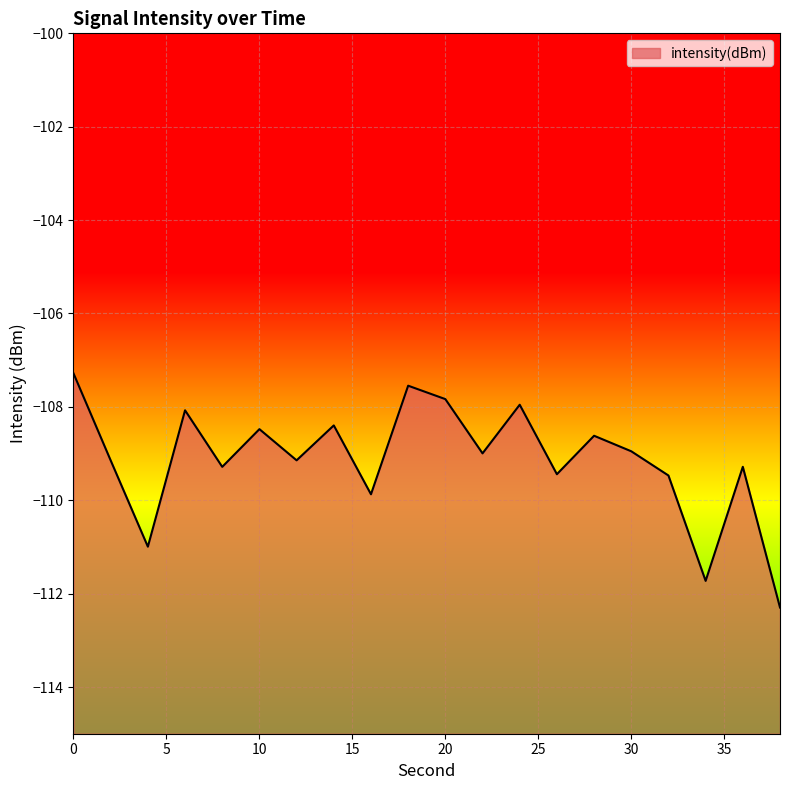

List the labels in order of value, largest first.

0, 18, 20, 24, 6, 14, 10, 28, 30, 22, 12, 2, 36, 8, 26, 32, 16, 4, 34, 38